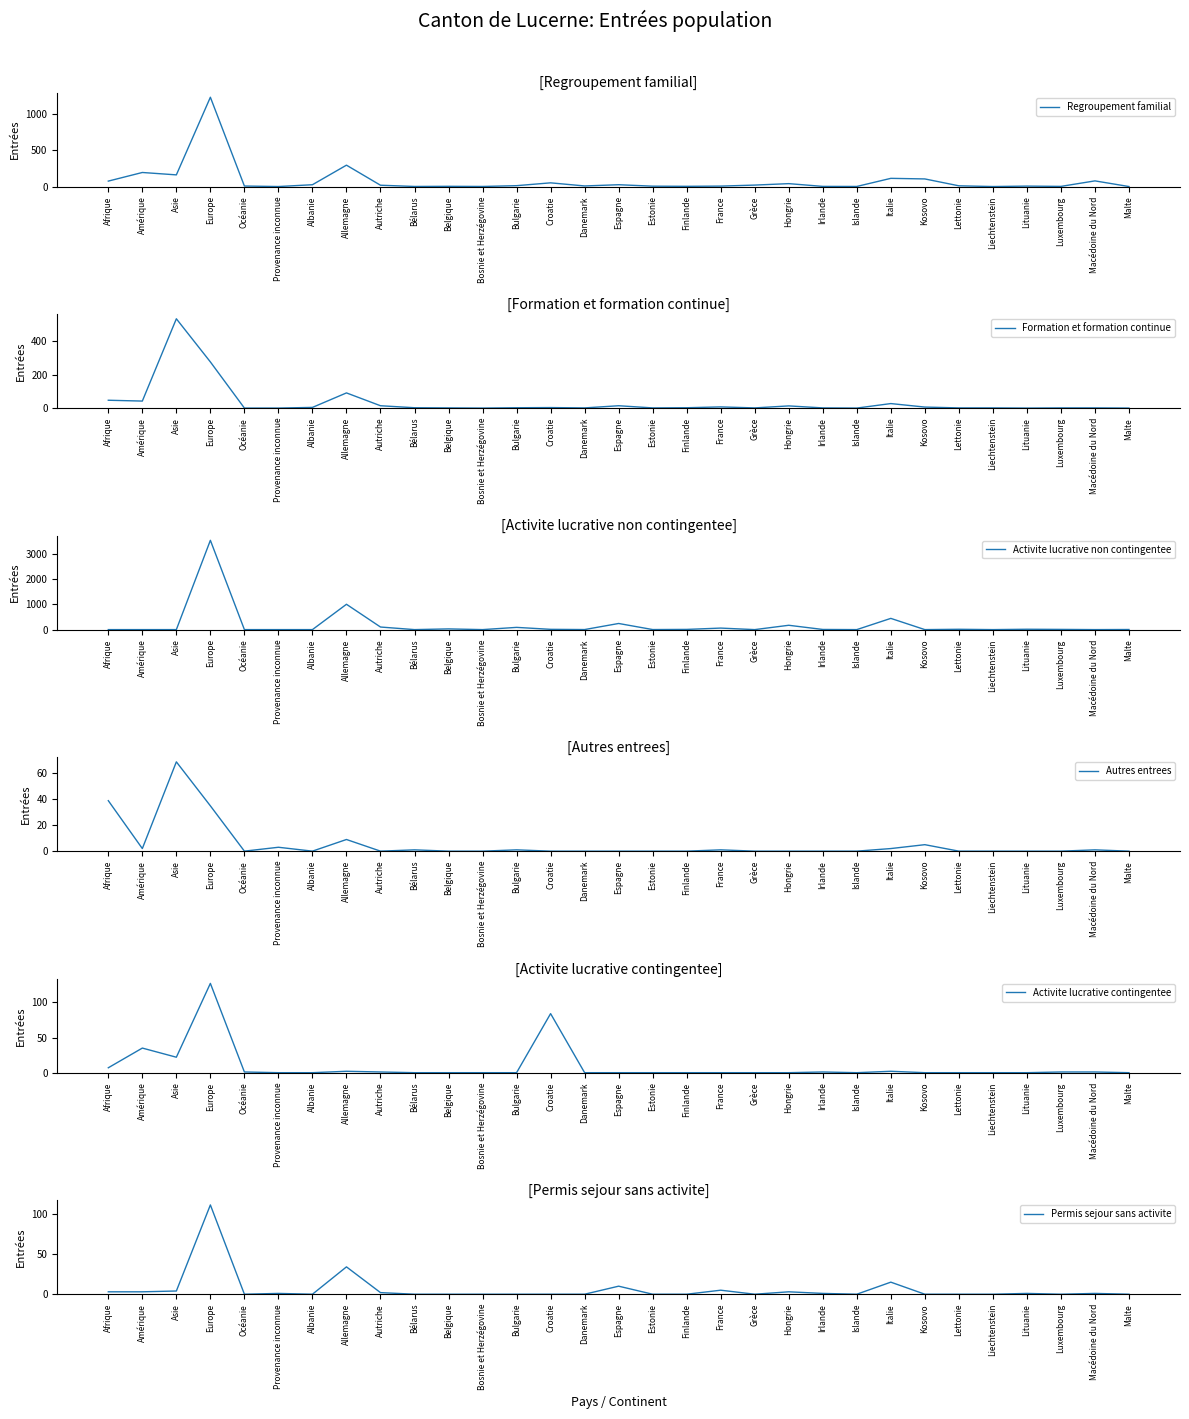

True or false: Formation et formation continue has a value of 536 at Asie.

True